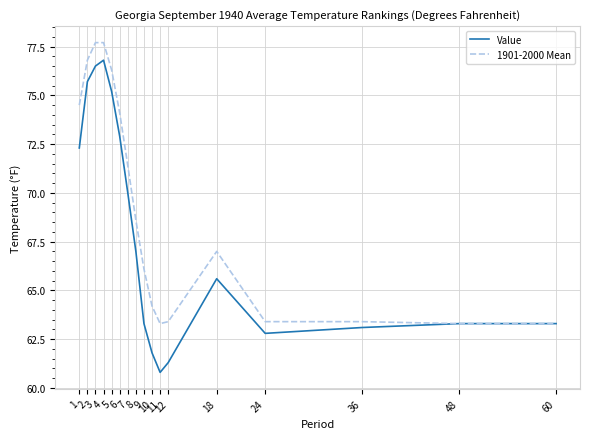

At which label does 1901-2000 Mean first exceed 67?

1